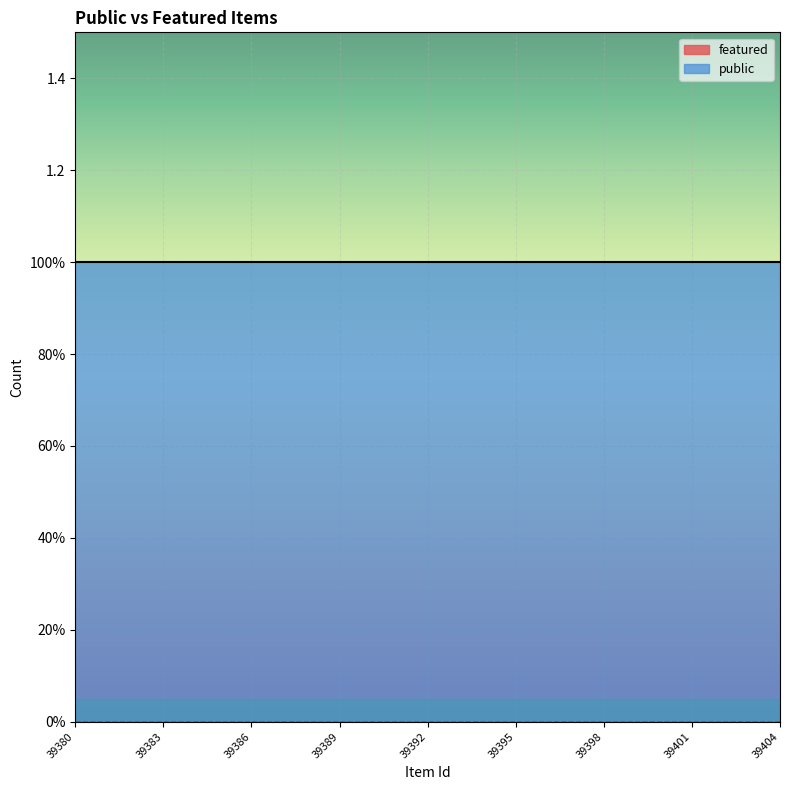

True or false: public and featured cross at least once.

False